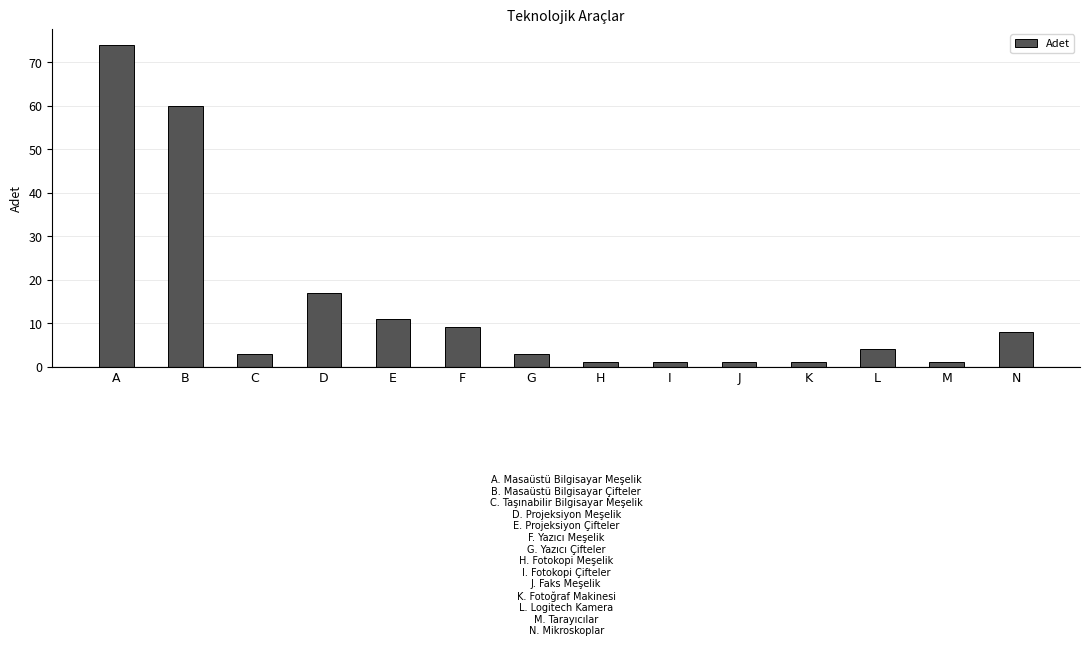

Which category has the highest value across all series?

A